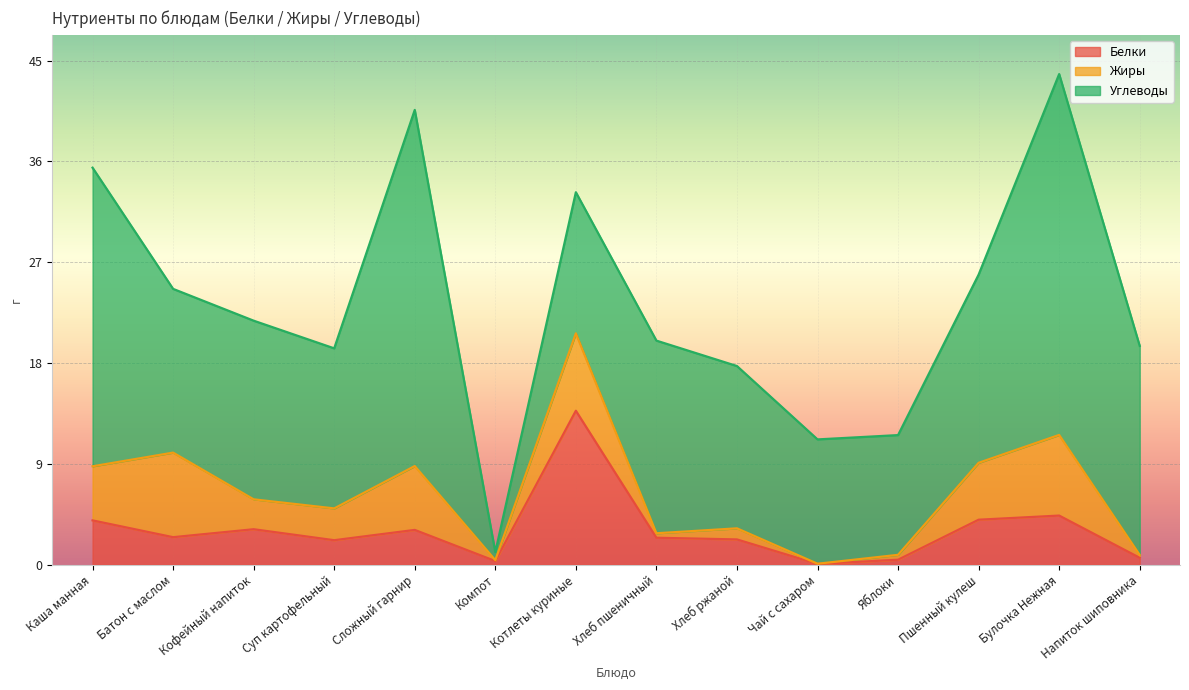

Which category has the highest value in the Жиры series?

Батон с маслом